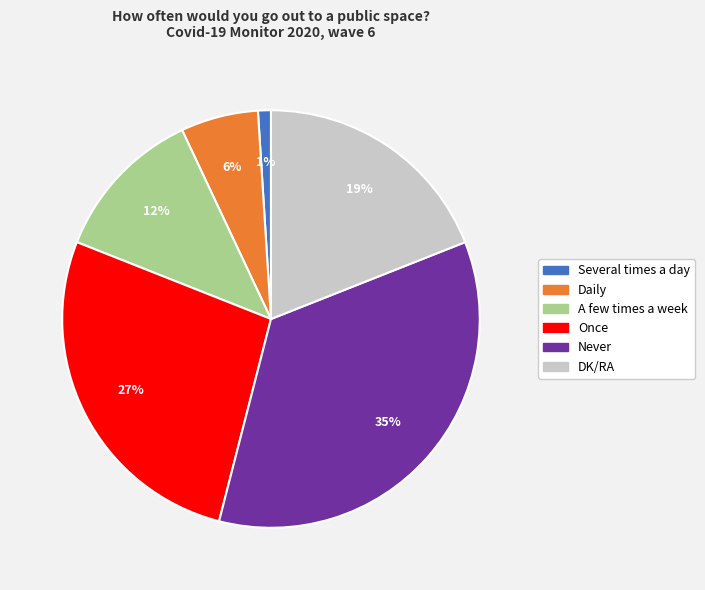

How many segments does this pie chart have?

6